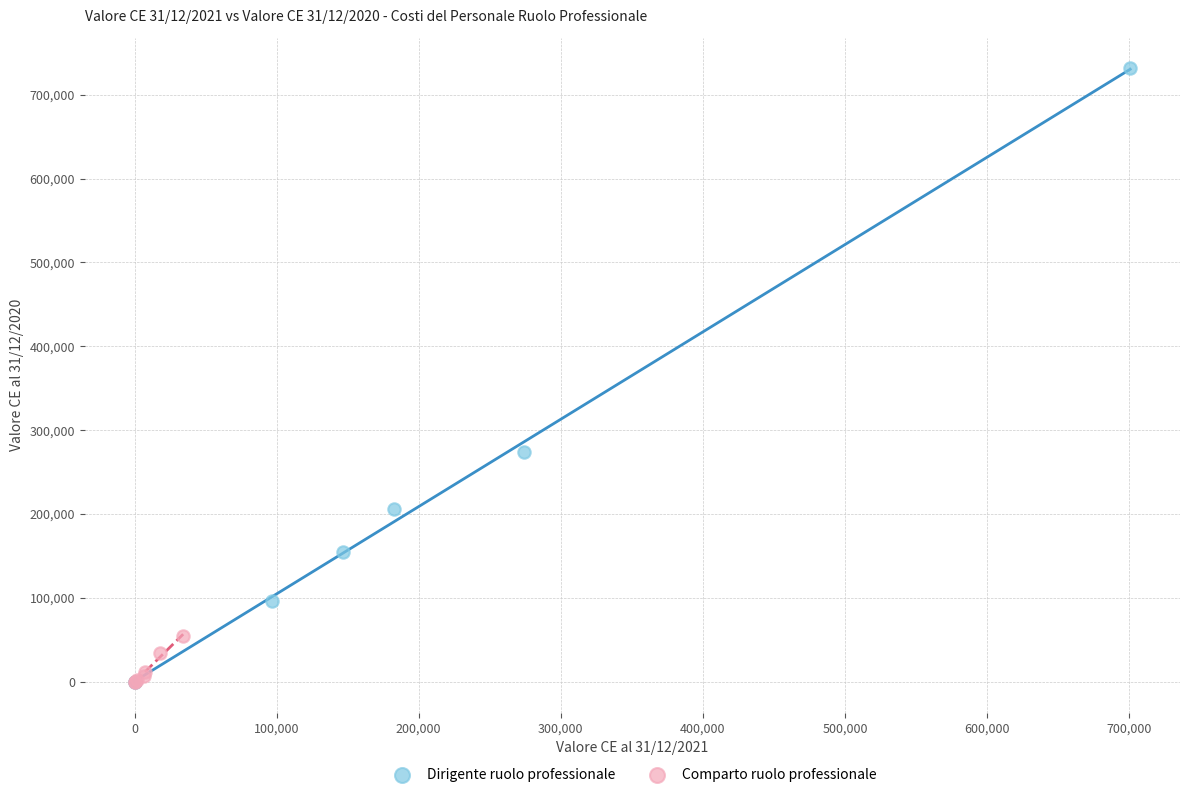

Which series contains the highest Y value?

Dirigente ruolo professionale